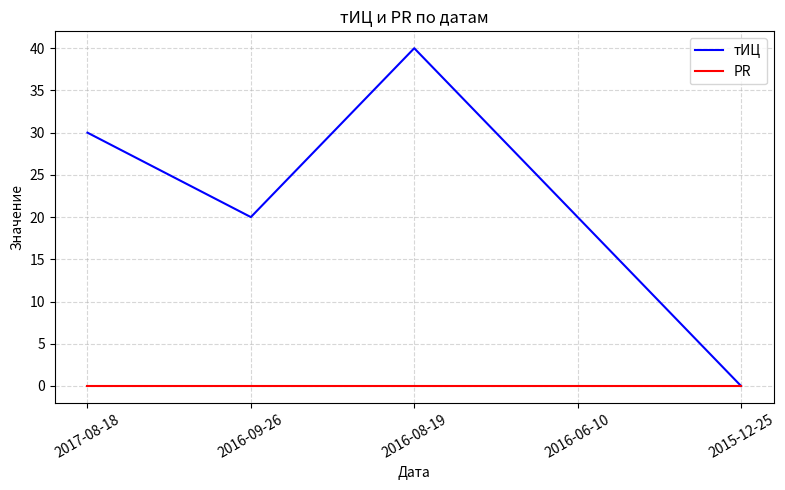

List the series in order of their peak value, highest first.

тИЦ, PR